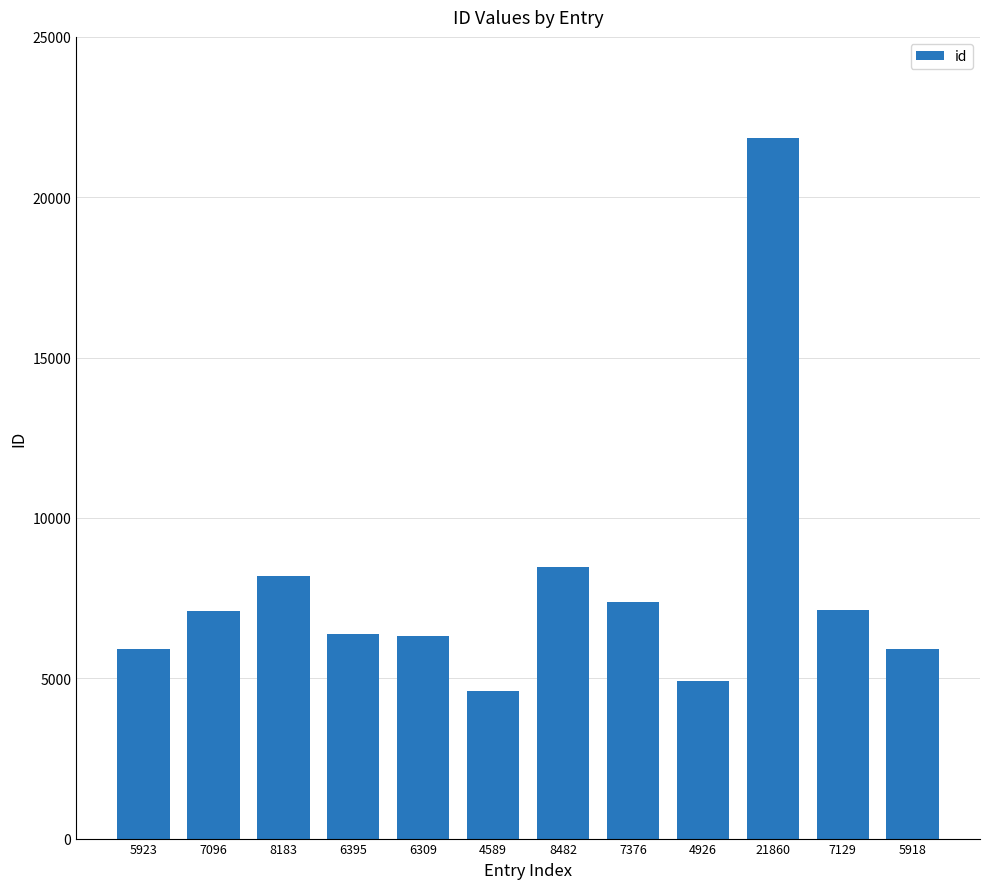

Which category has the highest value across all series?

21860